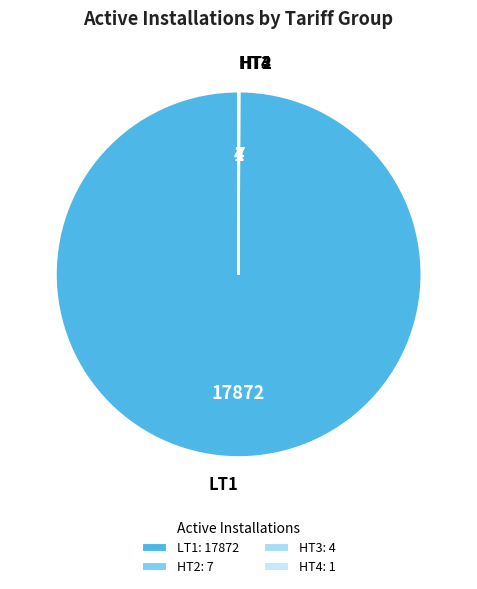

Is LT1 the majority of the pie?

Yes